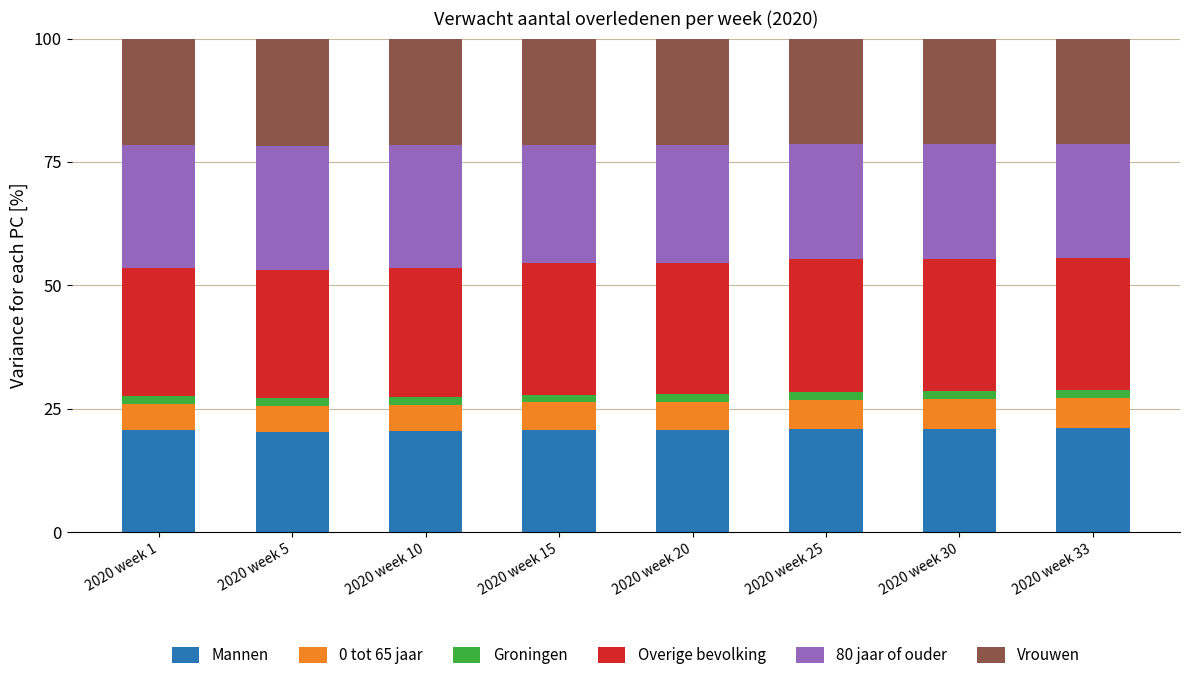

Are the bars grouped side by side (vs. stacked)?

No